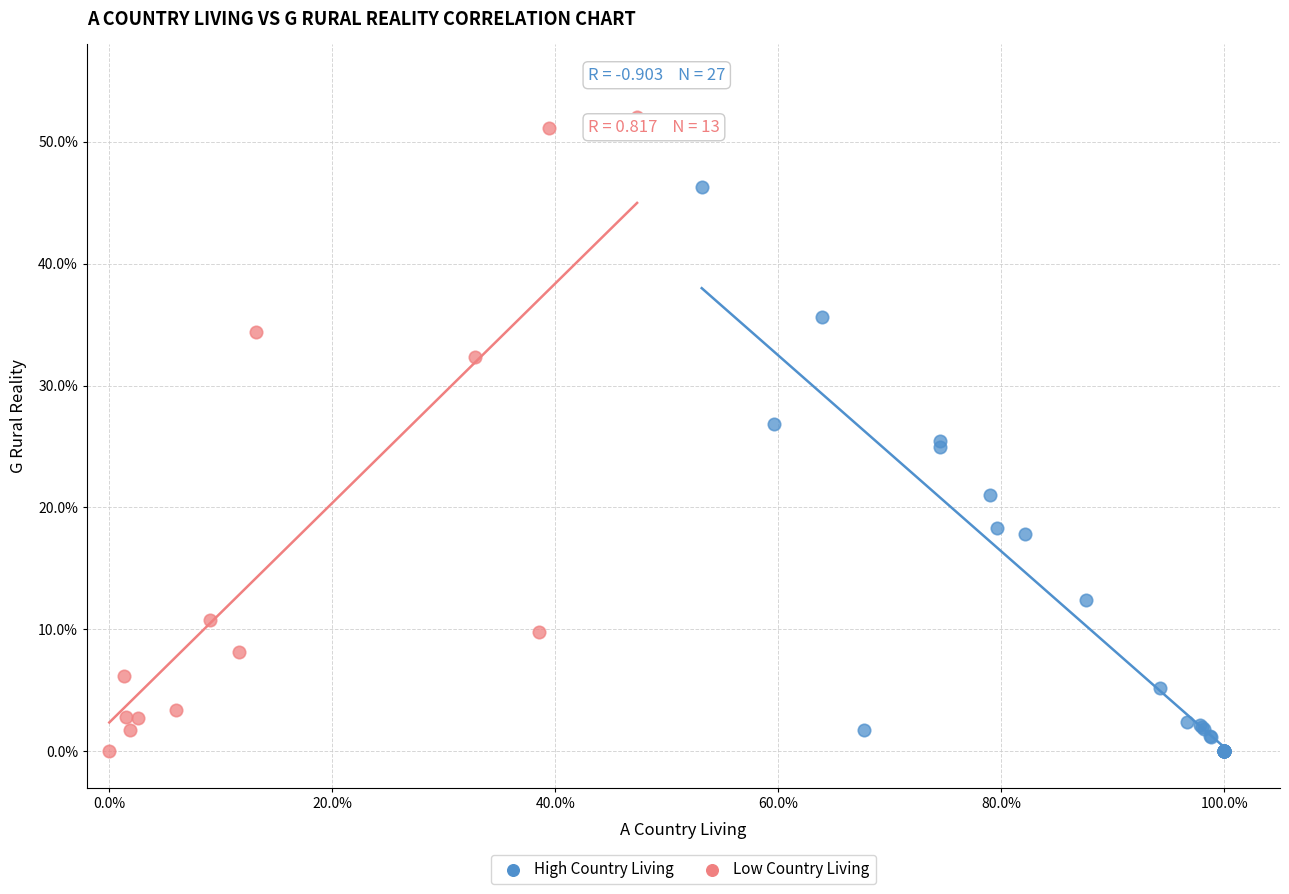

Which series has the widest spread of Y values?

Low Country Living